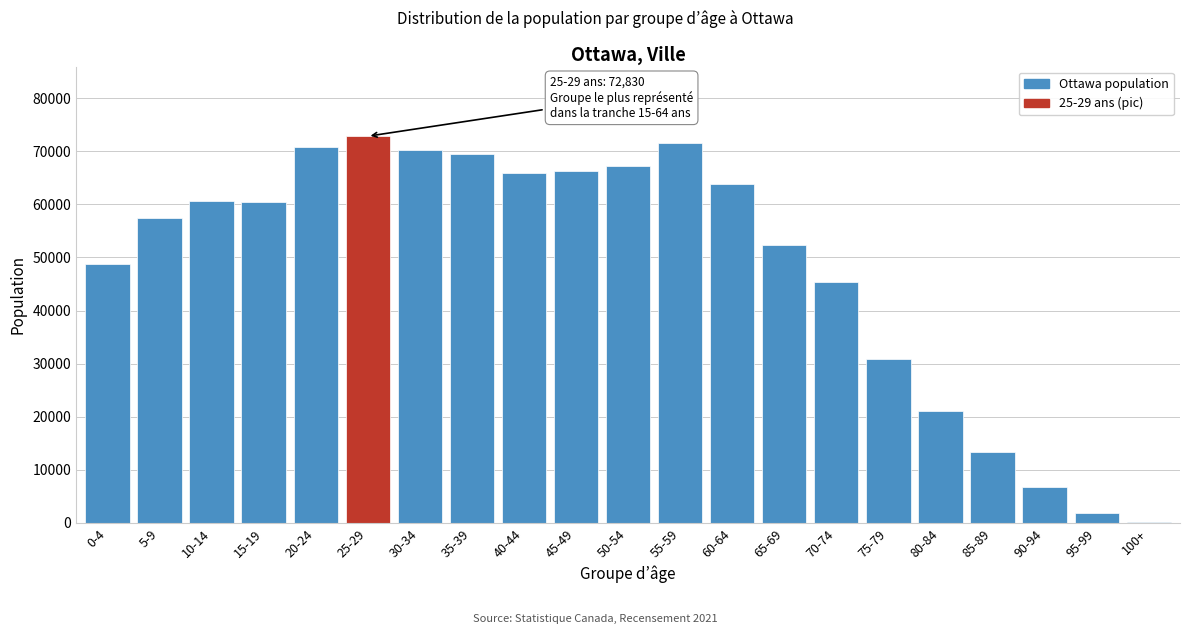

The value at 65-69 is 72109. True or false?

False